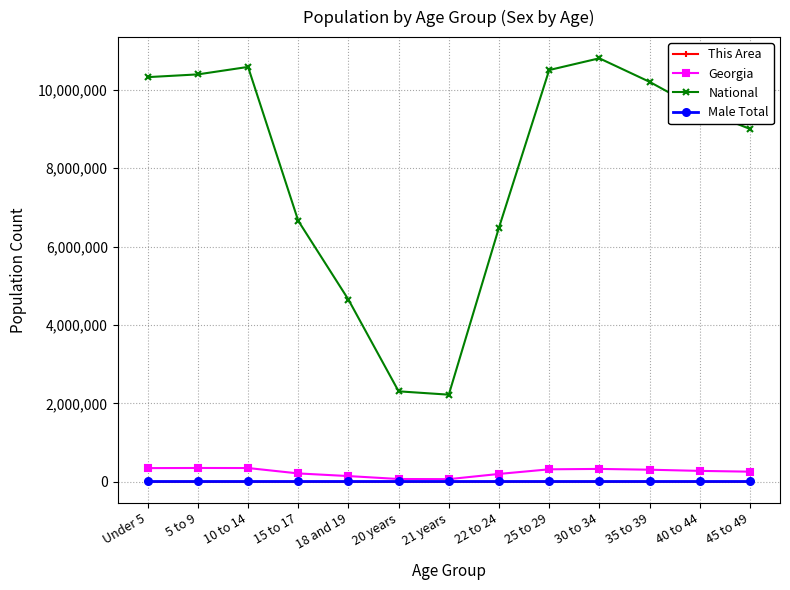

True or false: National has more than 1 interior local peaks.

True